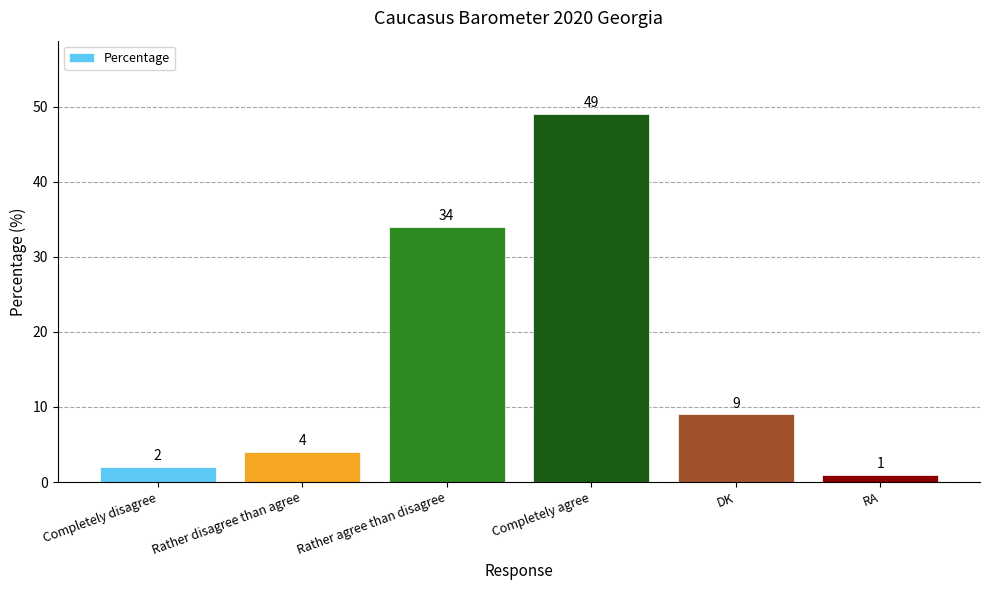

What is the greatest value displayed?

49